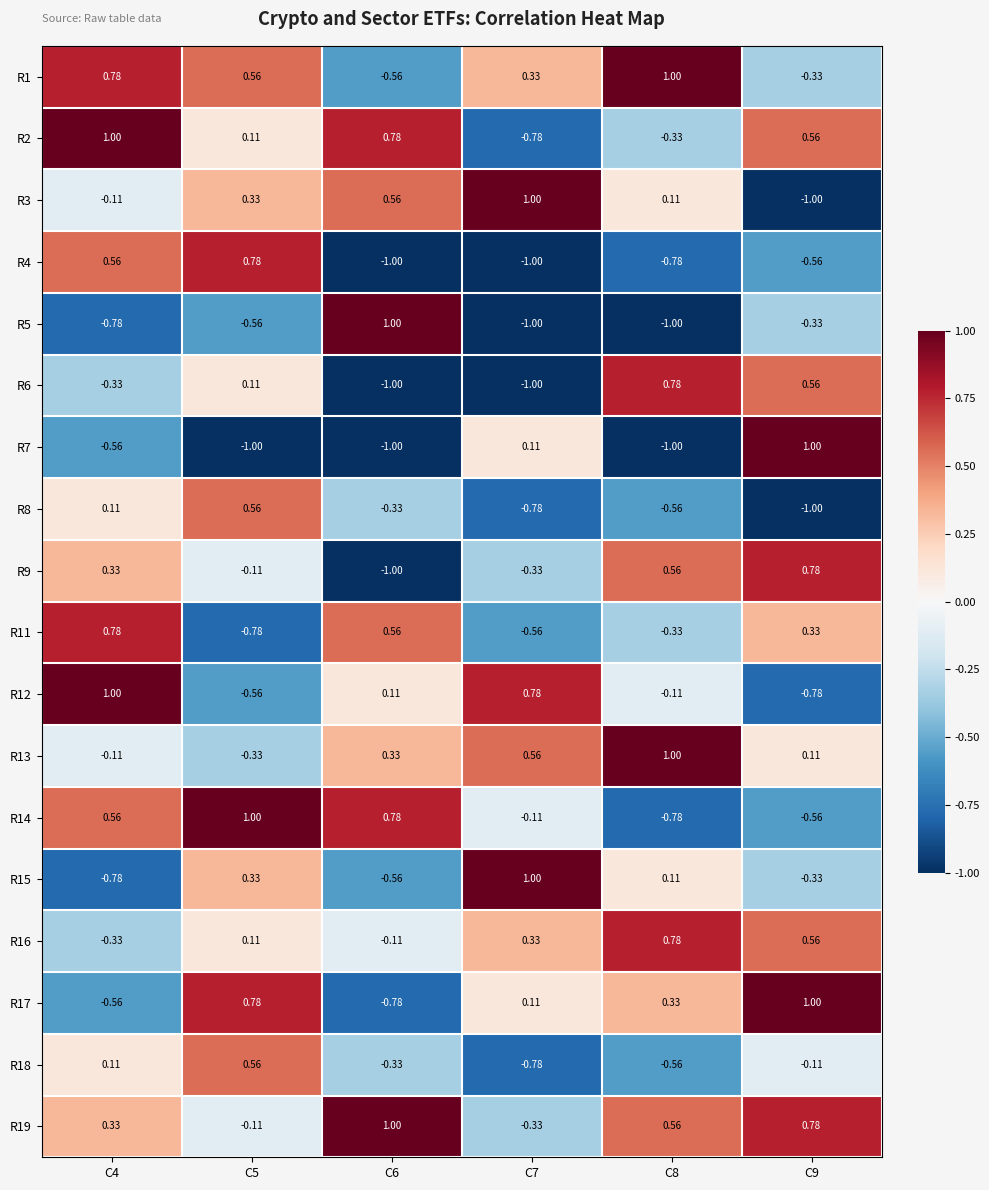

Is the value of R17 at C8 greater than the value of R3 at C7?

No